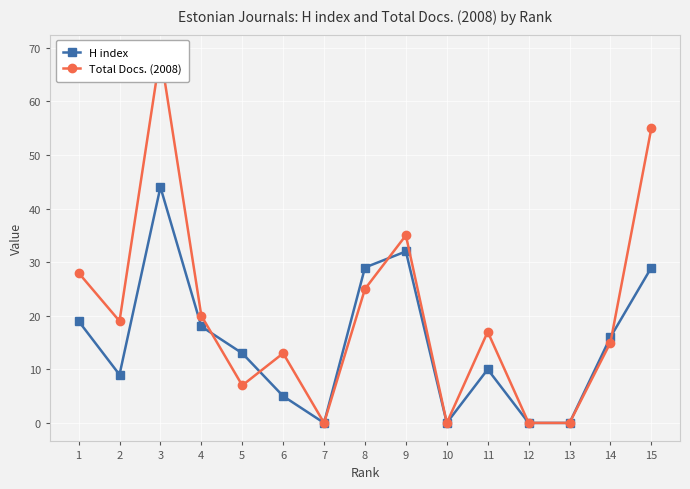

The H index series shows -25 at 7. True or false?

False